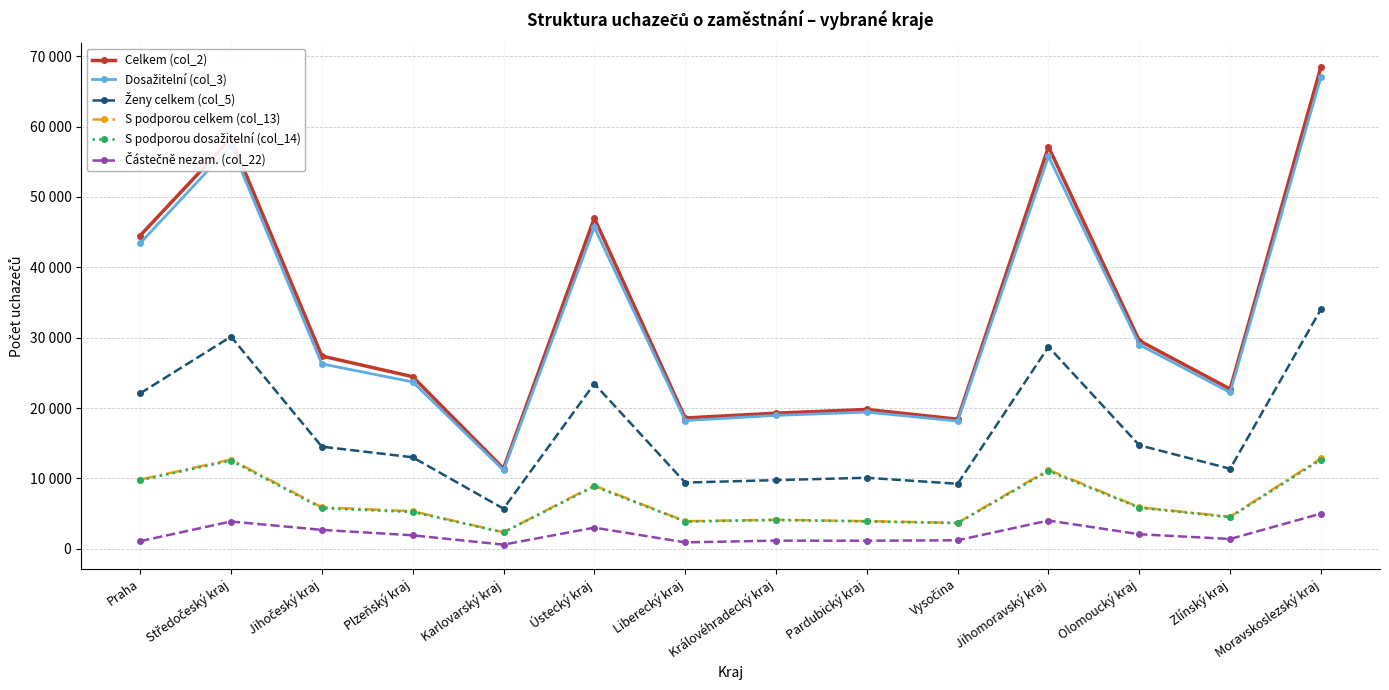

Which label corresponds to the largest value in the chart?

Moravskoslezský kraj